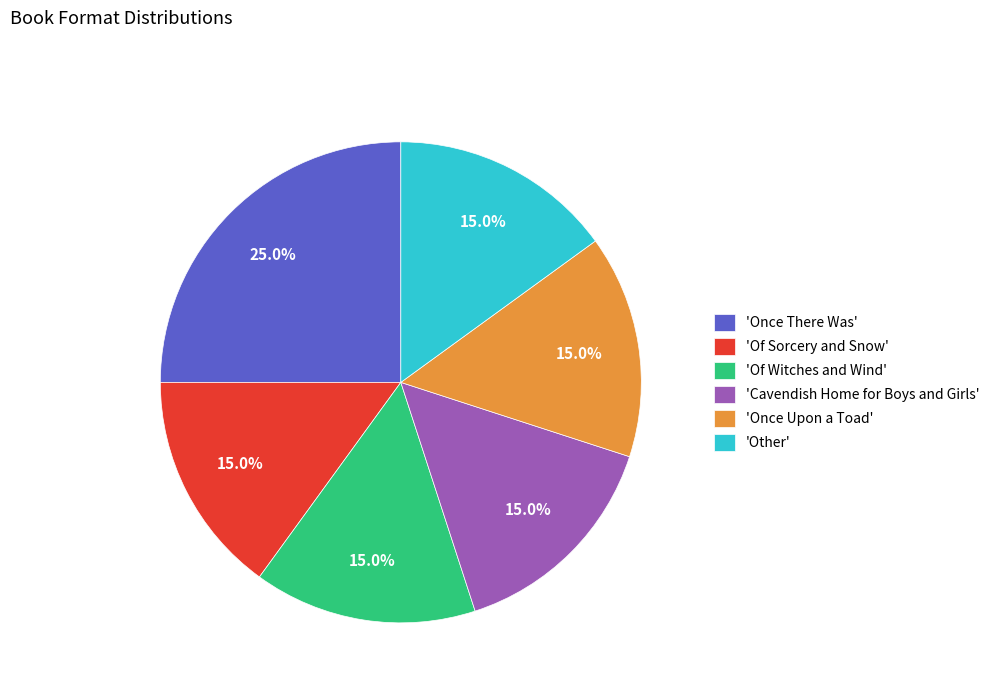

What percentage is NOT represented by 'Once Upon a Toad'?

85.0%